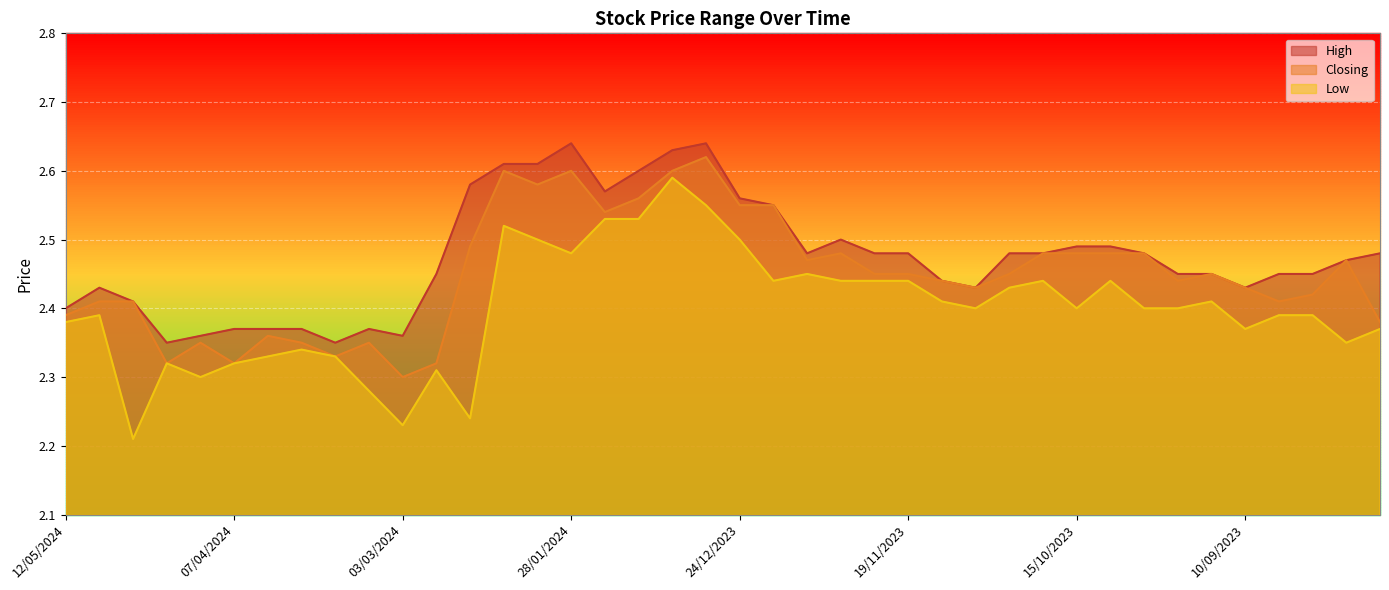

Rank the series at 17/12/2023 from lowest to highest value.

Low, High, Closing